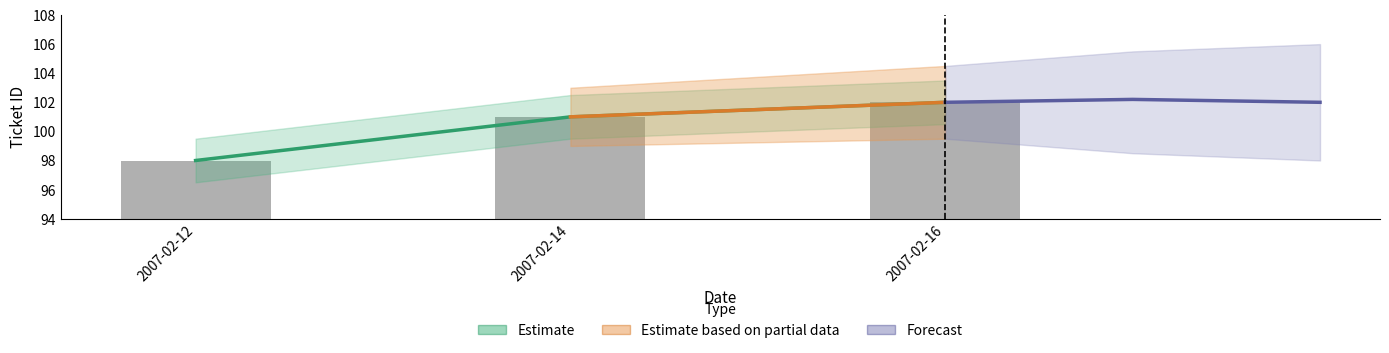

Rank the categories by value from highest to lowest.

2007-02-16, 2007-02-14, 2007-02-12